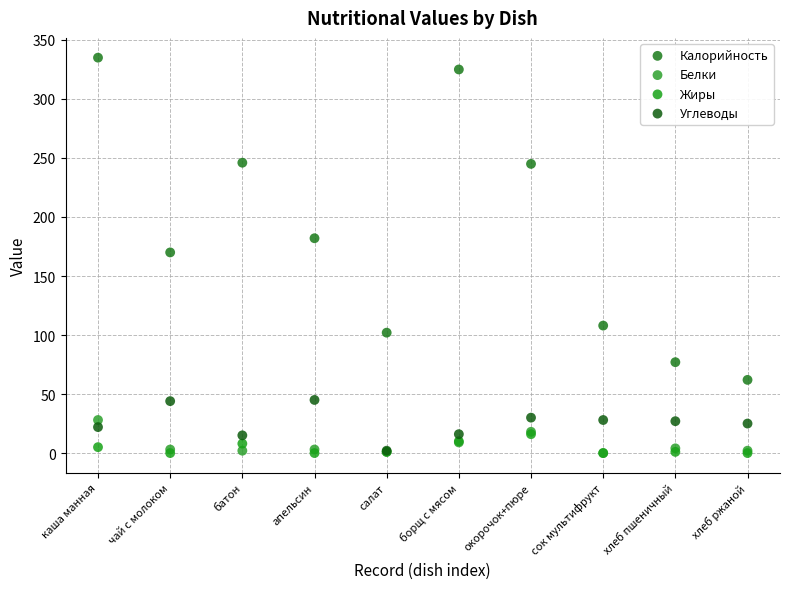

In the Калорийность series, what Y value is closest to 198?

182